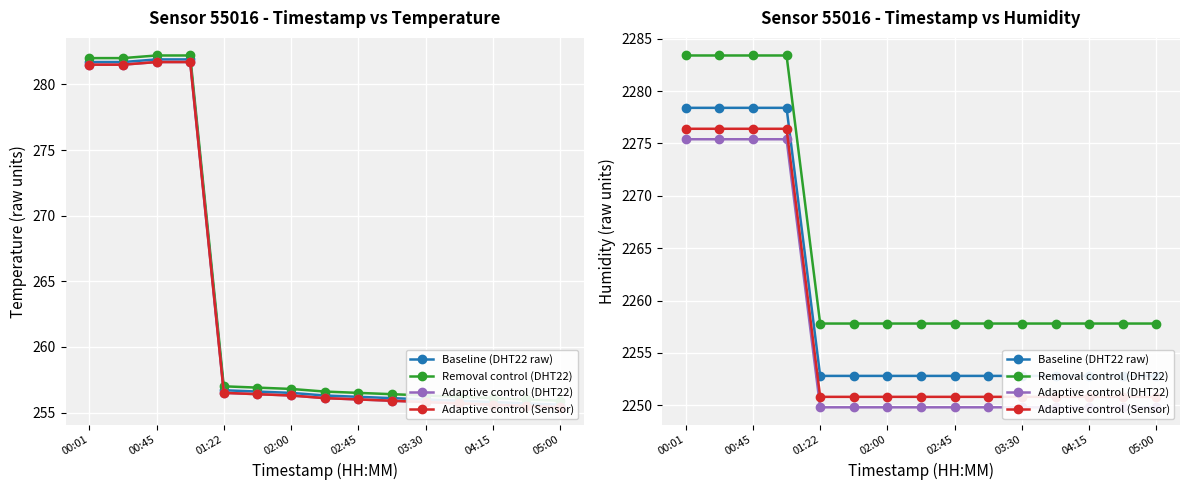

True or false: Baseline (DHT22 raw) and Removal control (DHT22) intersect in this chart.

False